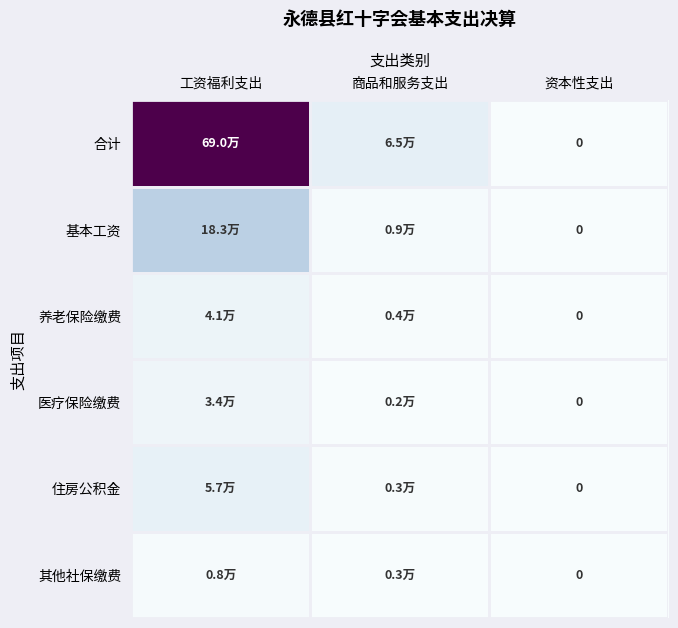

What is the highest value of the 基本工资 series?

183138.0